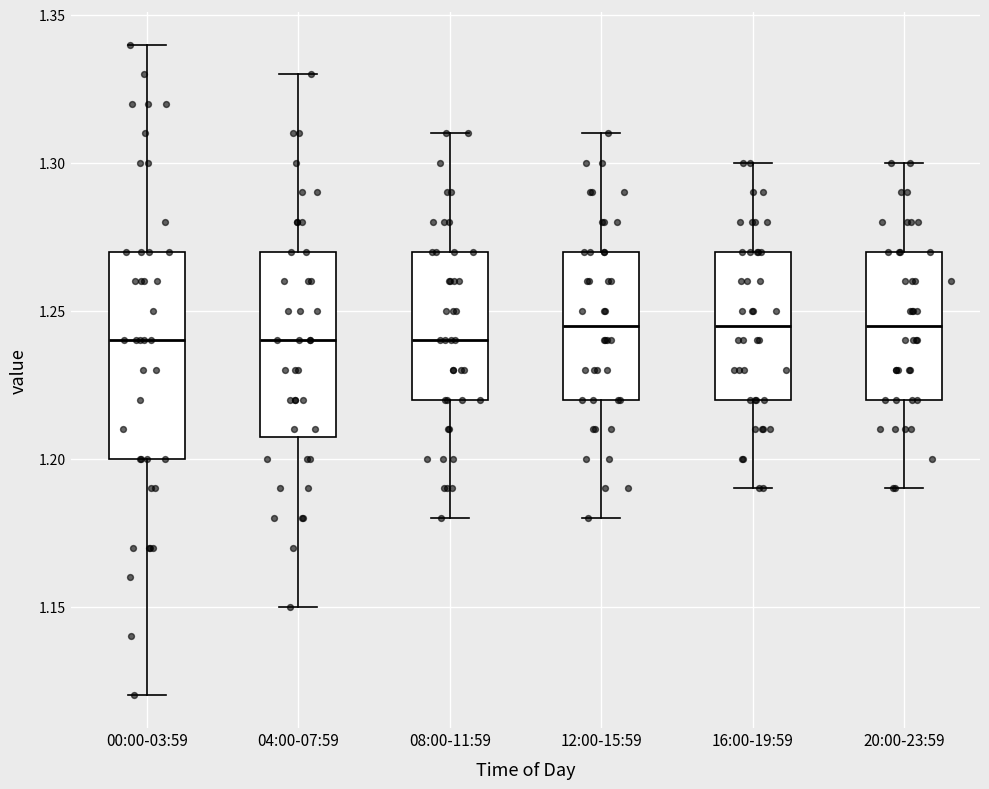

Where is the upper edge of the box for 20:00-23:59 on the y-axis? The values are not printed on the chart, so give them approximately, as read against the axis.

1.270